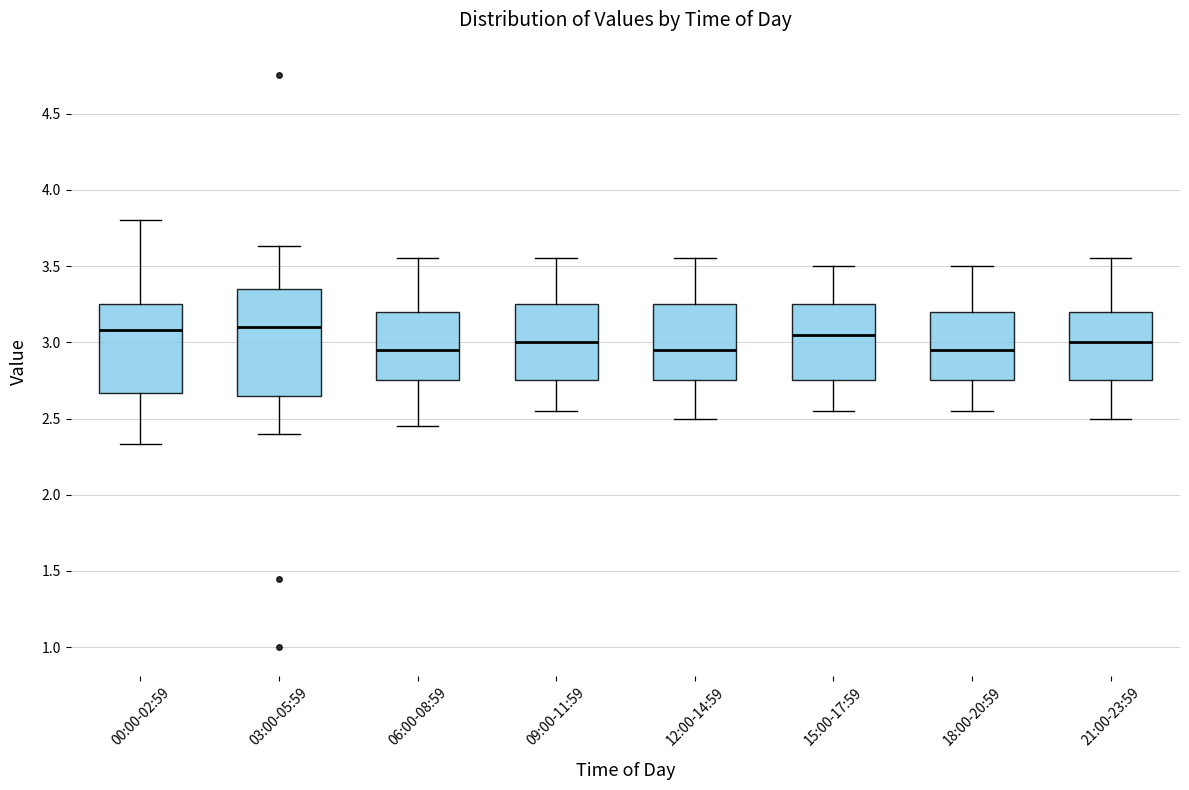

Where does the median line of the box for 09:00-11:59 sit on the y-axis? The values are not printed on the chart, so give them approximately, as read against the axis.

3.00